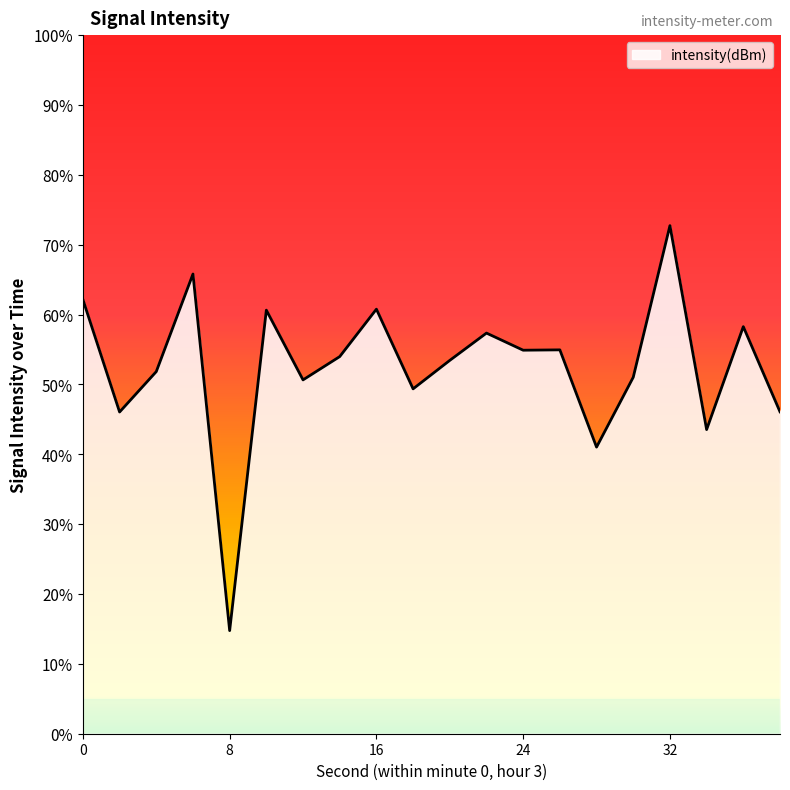

What is the maximum value shown in the chart?

72.7